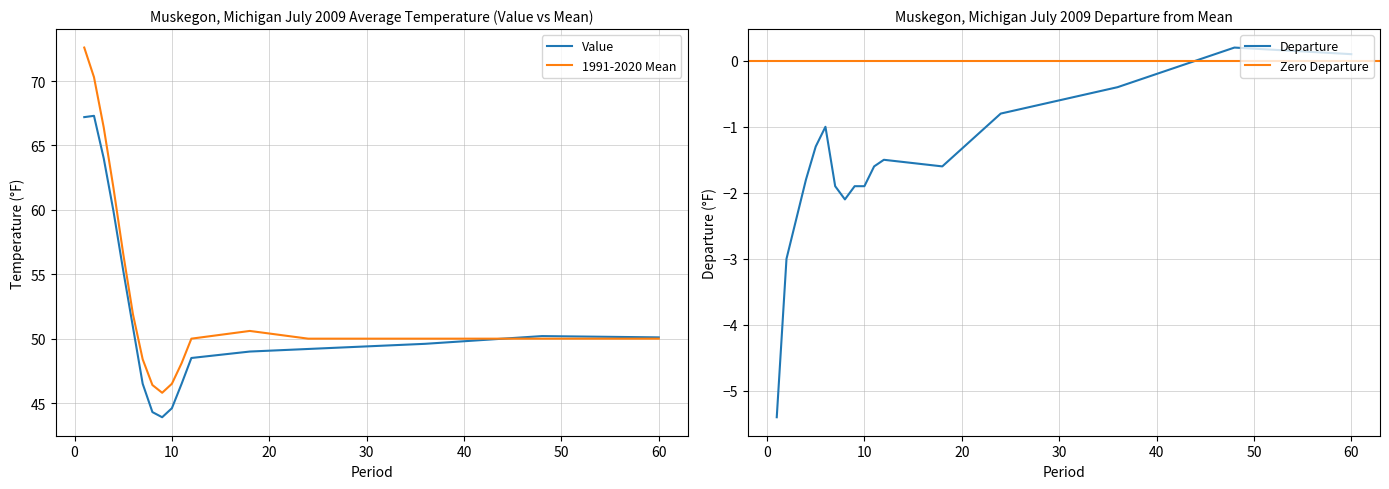

Which series changed the most between 7 and 48?

Value